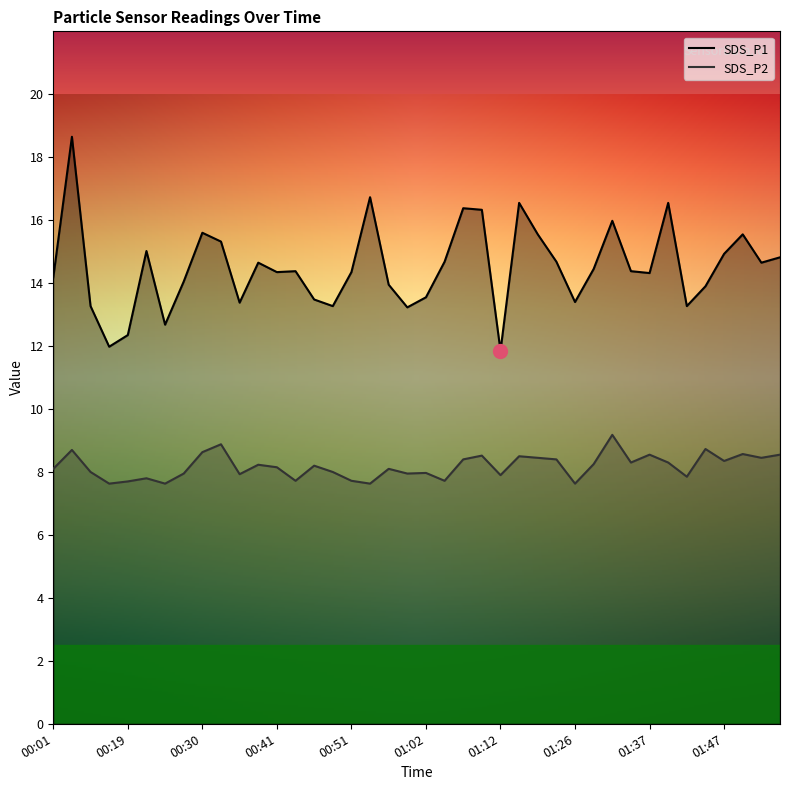

True or false: SDS_P2 has more than 0 interior local peaks.

True